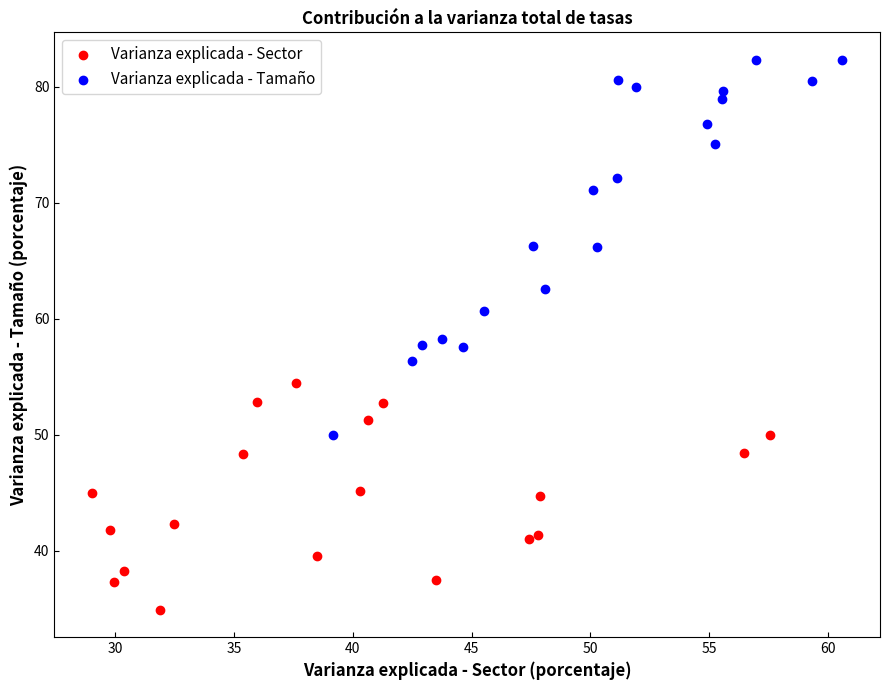

Which series contains the lowest Y value?

Varianza explicada - Sector